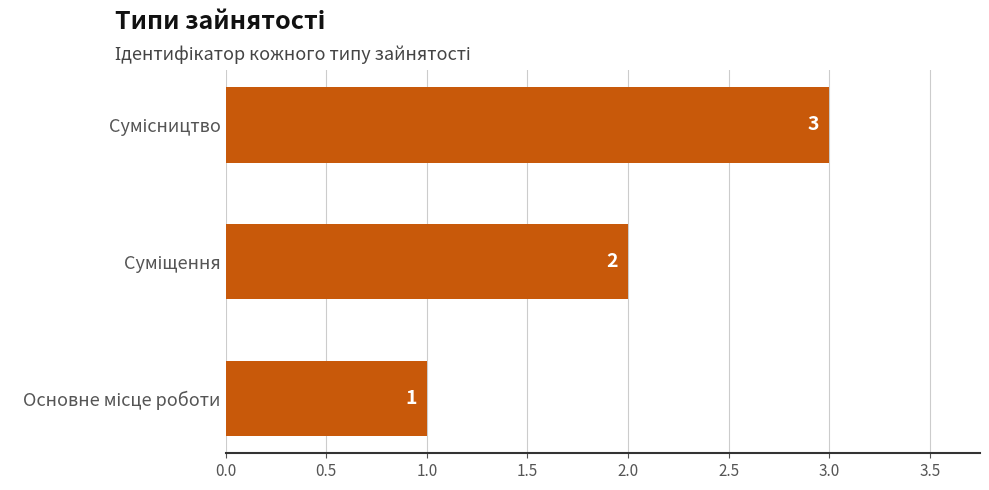

How many series are shown in this chart?

1